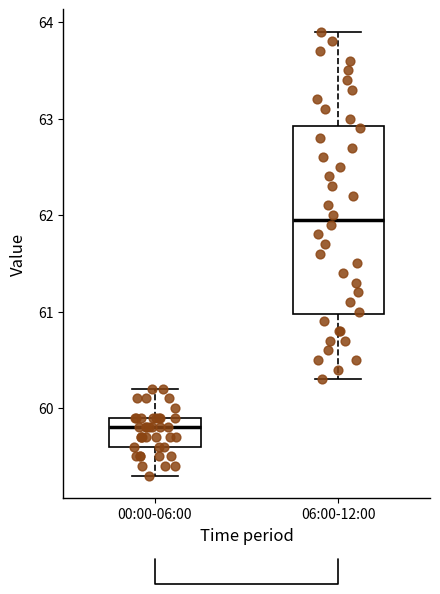

Reading left to right, read every box against the y-axis: the position of its median line, the range the box covers, and the ends of its whiskers. The values are not printed on the chart, so give them approximately, as read against the axis.

00:00-06:00: median 59.8, box 59.6 to 59.9, whiskers 59.3 to 60.2
06:00-12:00: median 62.0, box 61.0 to 62.9, whiskers 60.3 to 63.9